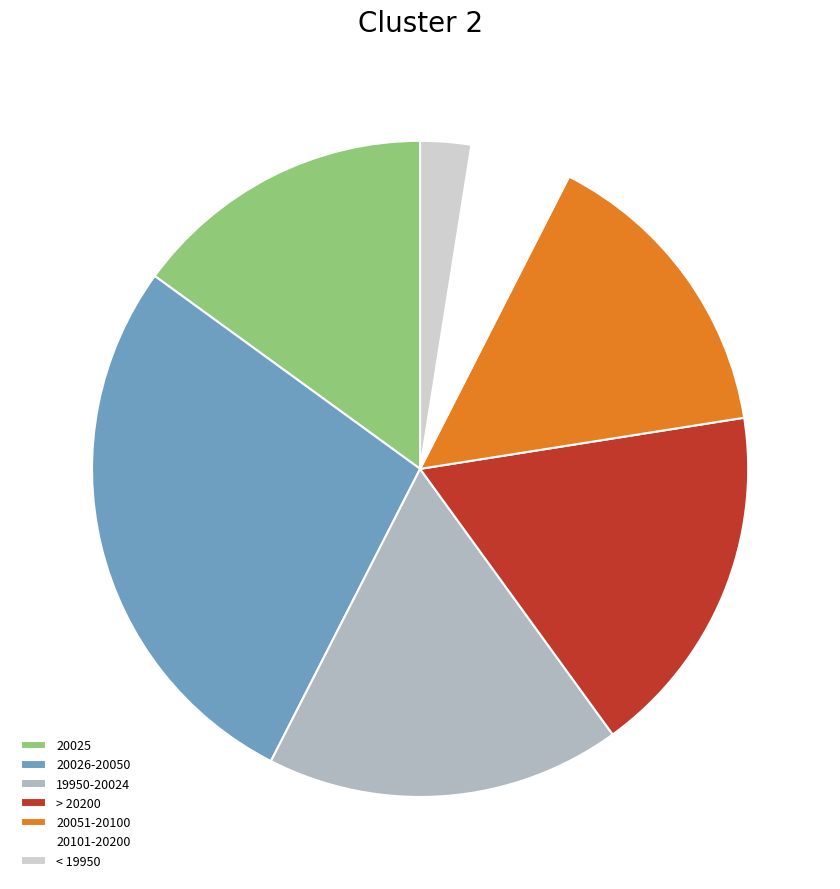

Is > 20200 the majority of the pie?

No